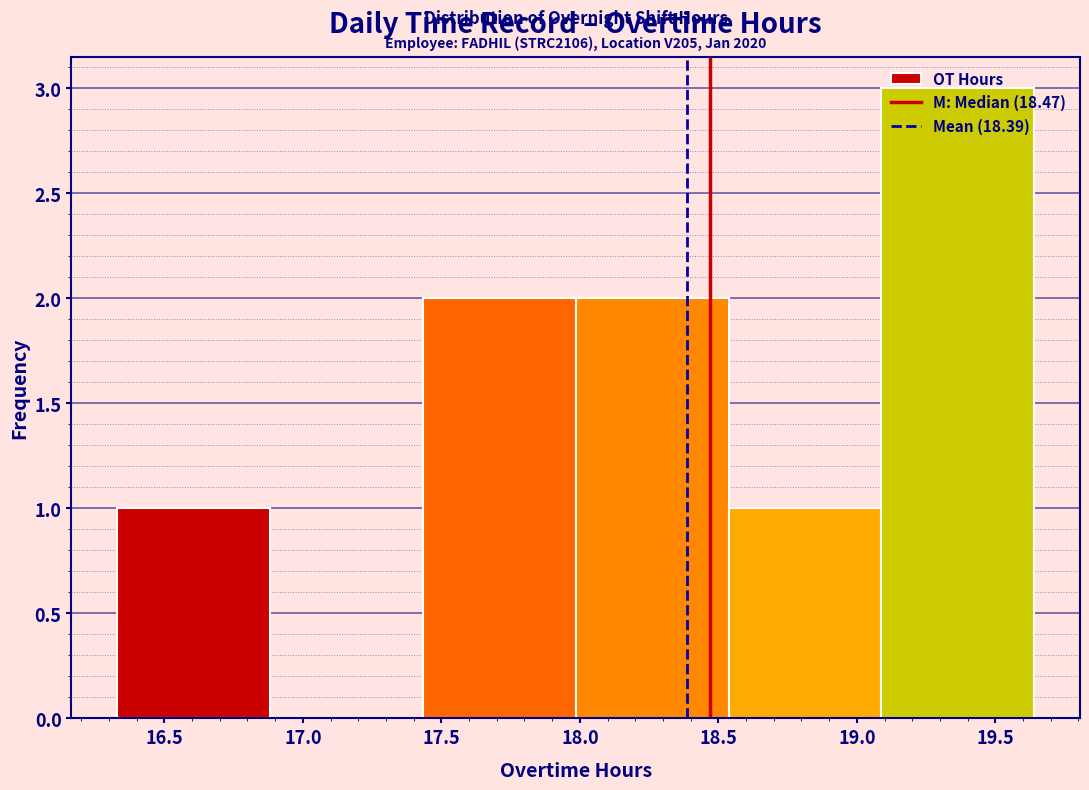

Over which range of the x-axis is the bar tallest?

19.10 to 19.65